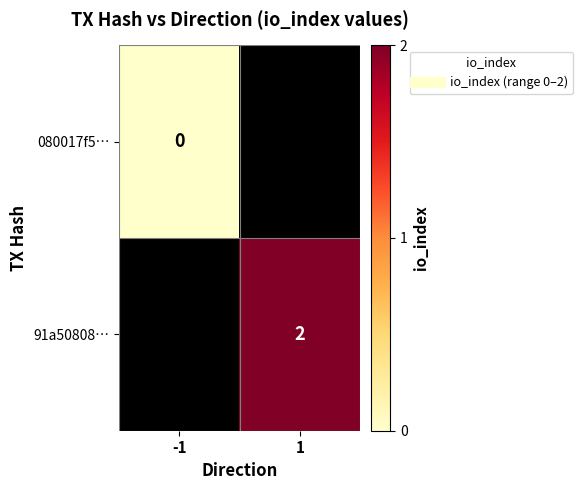

Is it true that 91a50808… equals 0.7 at 1?

False